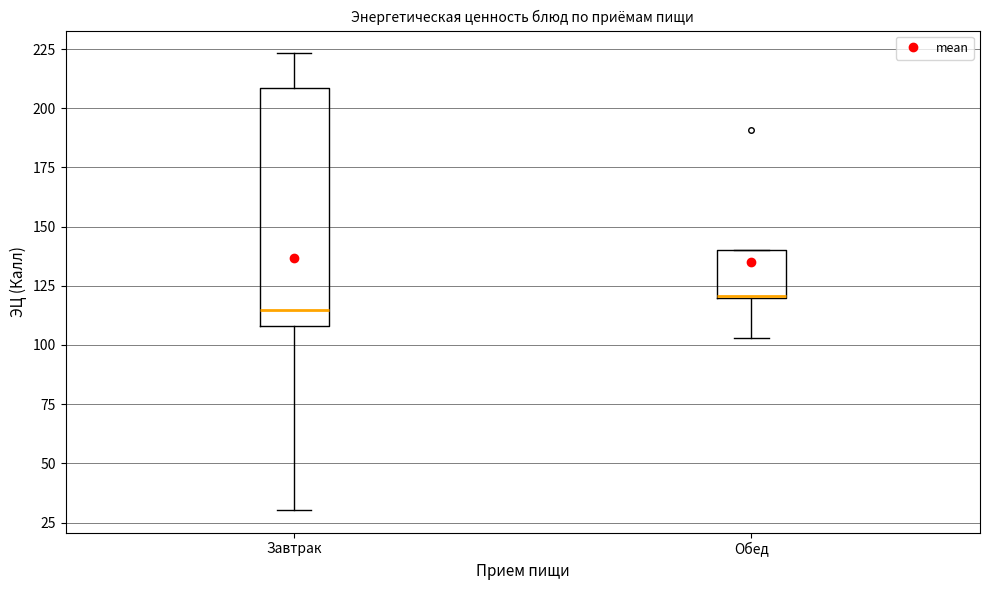

Where is the lower edge of the box for Завтрак on the y-axis? The values are not printed on the chart, so give them approximately, as read against the axis.

110